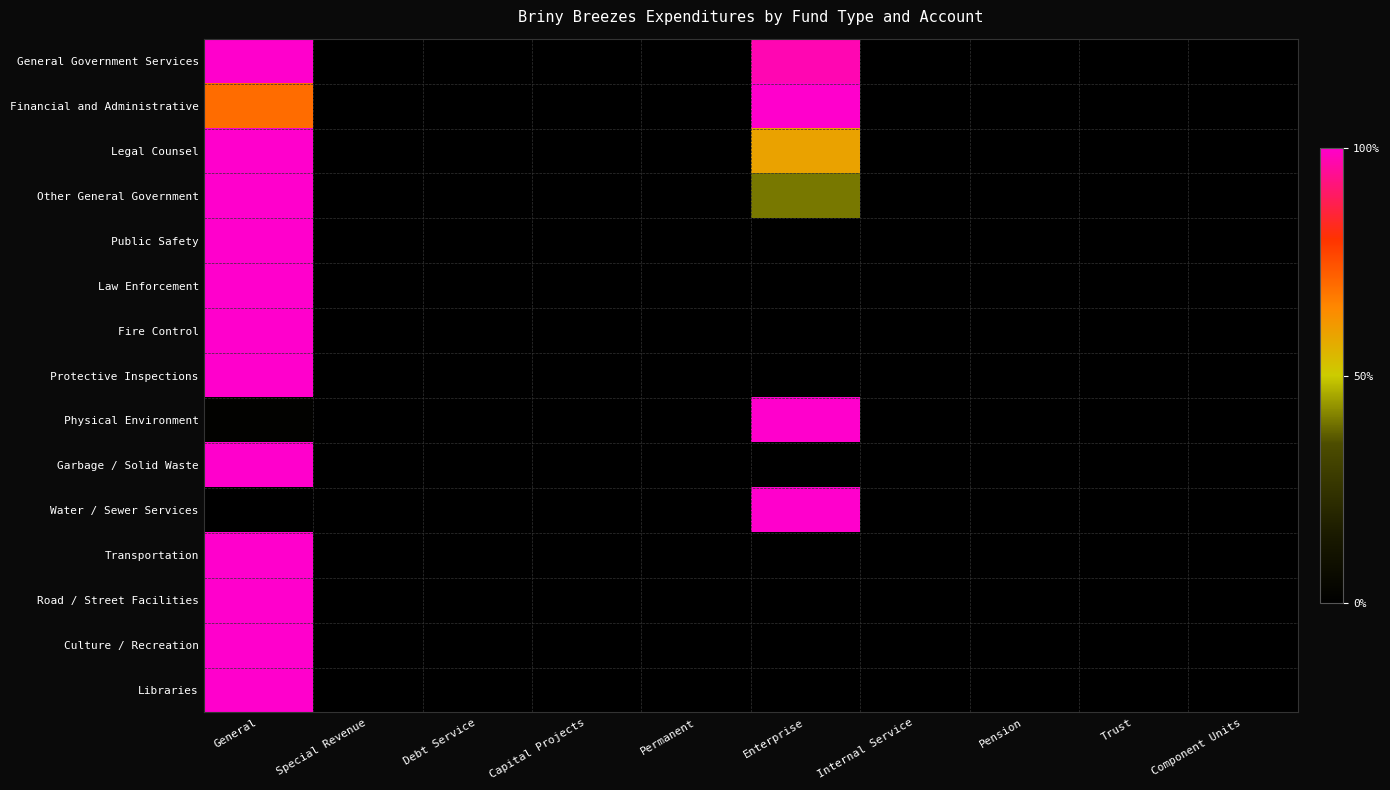

At how many categories does at least one series exceed 0?

2